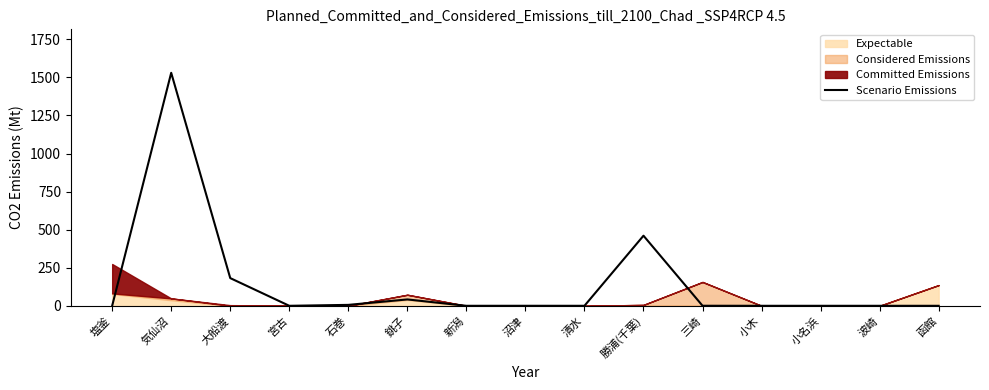

How many values exceed 0?

7